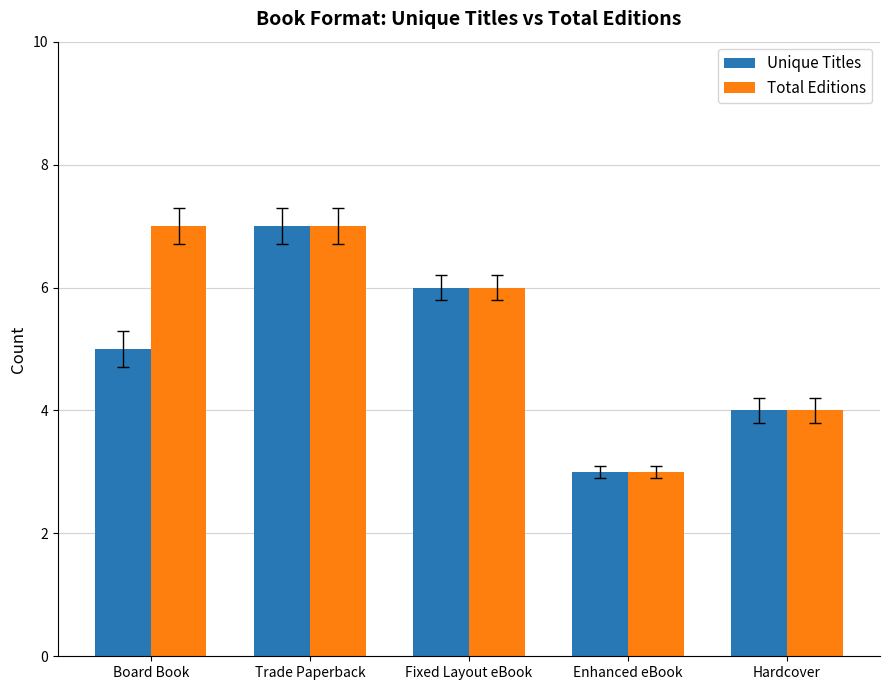

At which category is the sum across all series the highest?

Trade Paperback